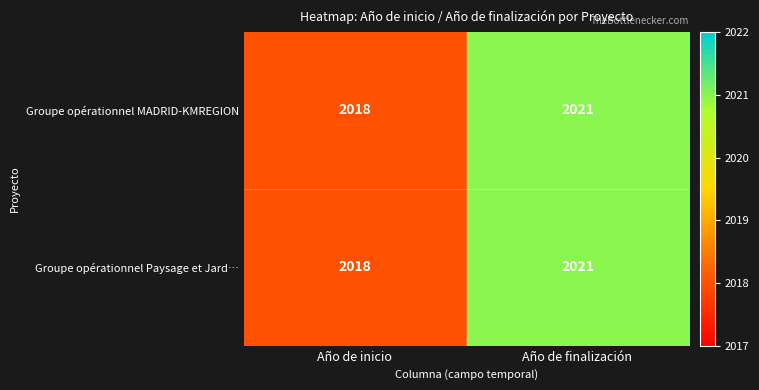

Is it true that Groupe opérationnel Paysage et Jard… equals 3466 at Año de finalización?

False